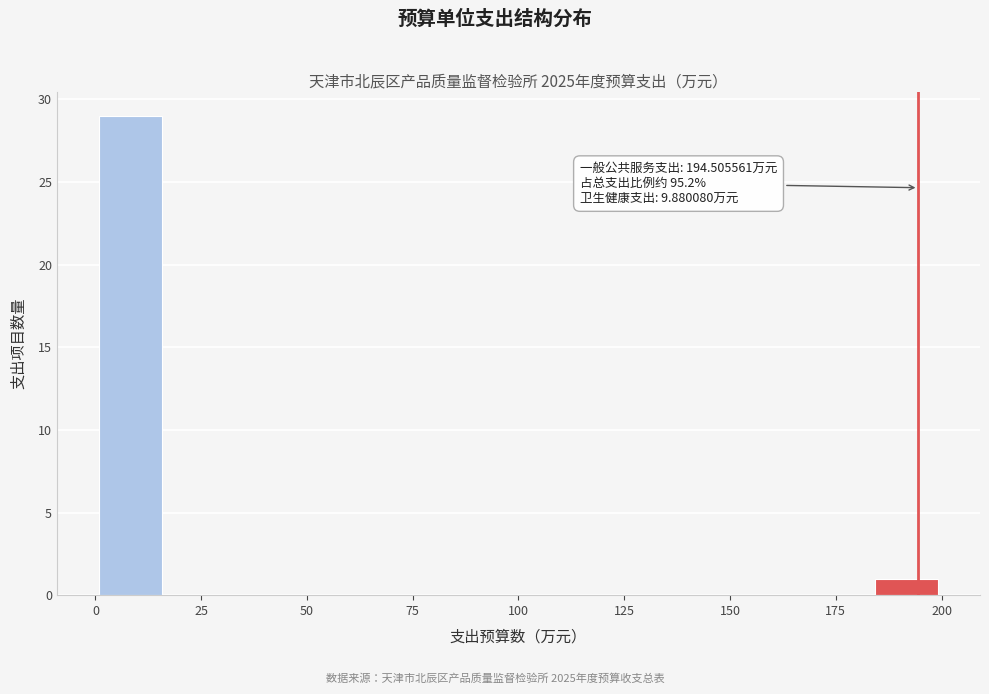

Around what value on the x-axis is the tallest bar? Give the approximate position of its centre, as read against the axis.

10